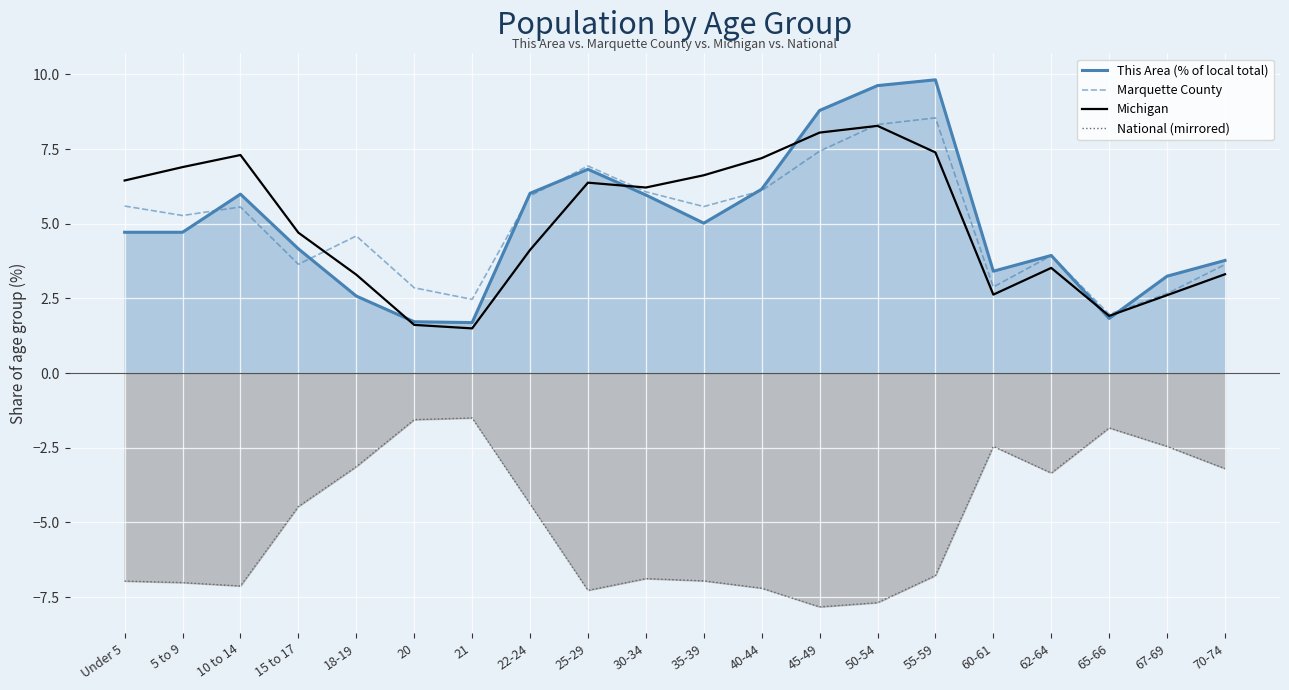

At how many categories does at least one series exceed 7?

5